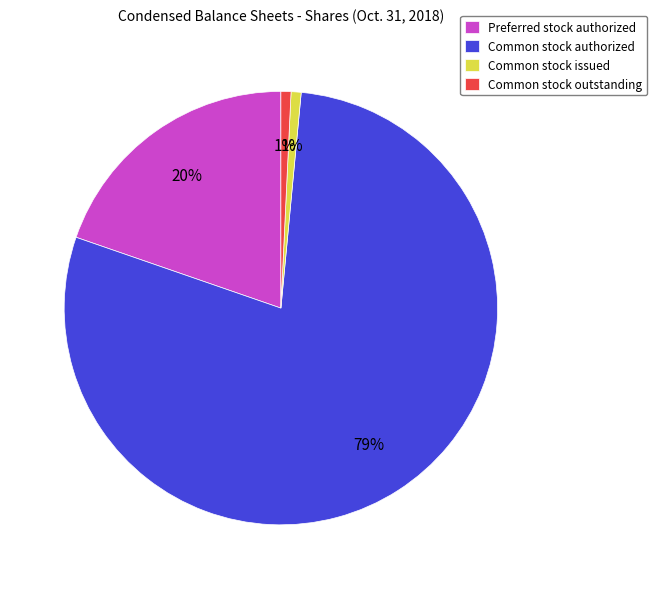

Which category has the biggest portion of the pie?

Common stock authorized